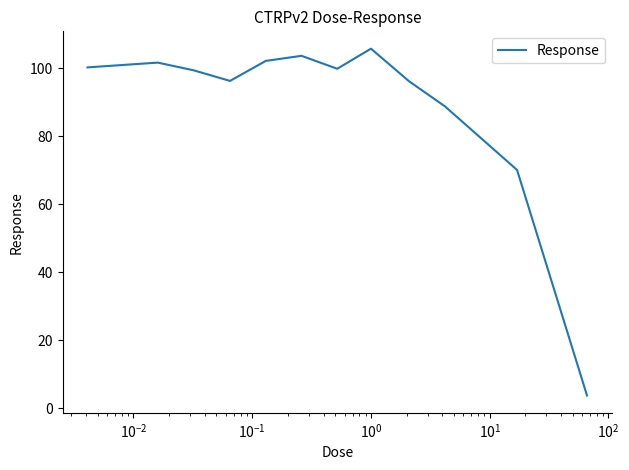

What is the minimum value shown in the chart?

3.8